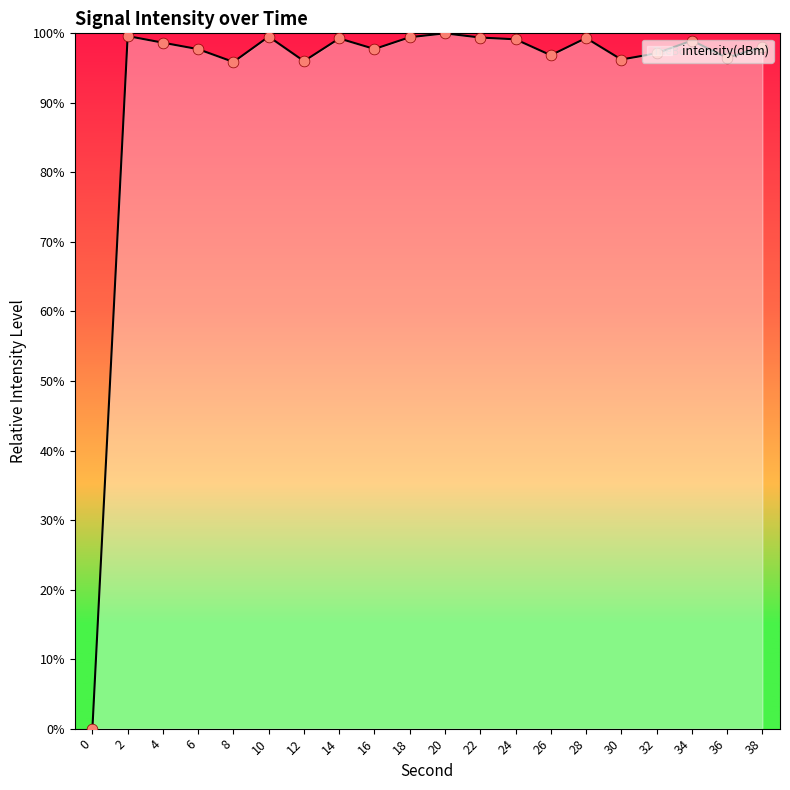

What is the ratio of the value at 34 to the value at 20?

1.0